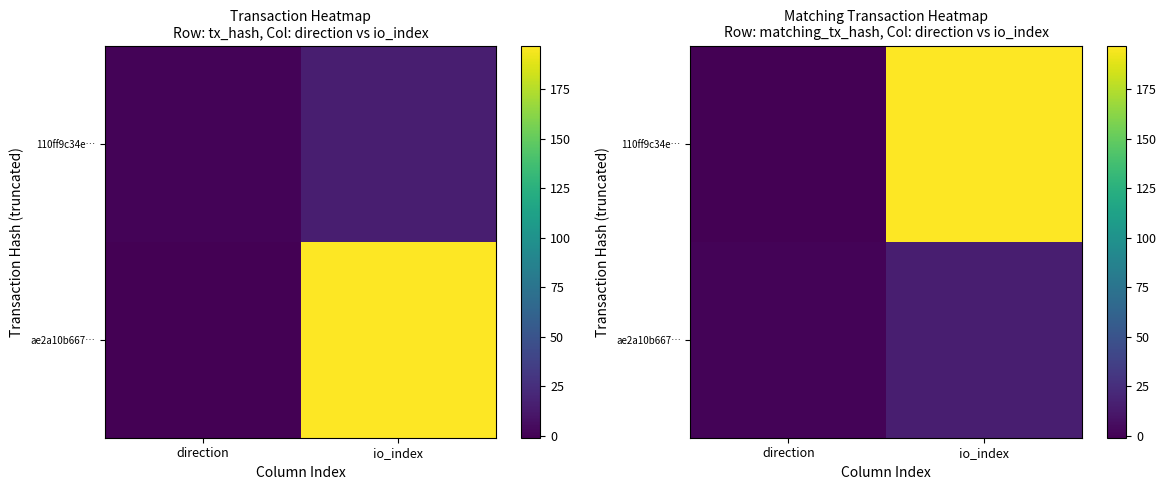

Which series changed the most between direction and io_index?

110ff9c34e…